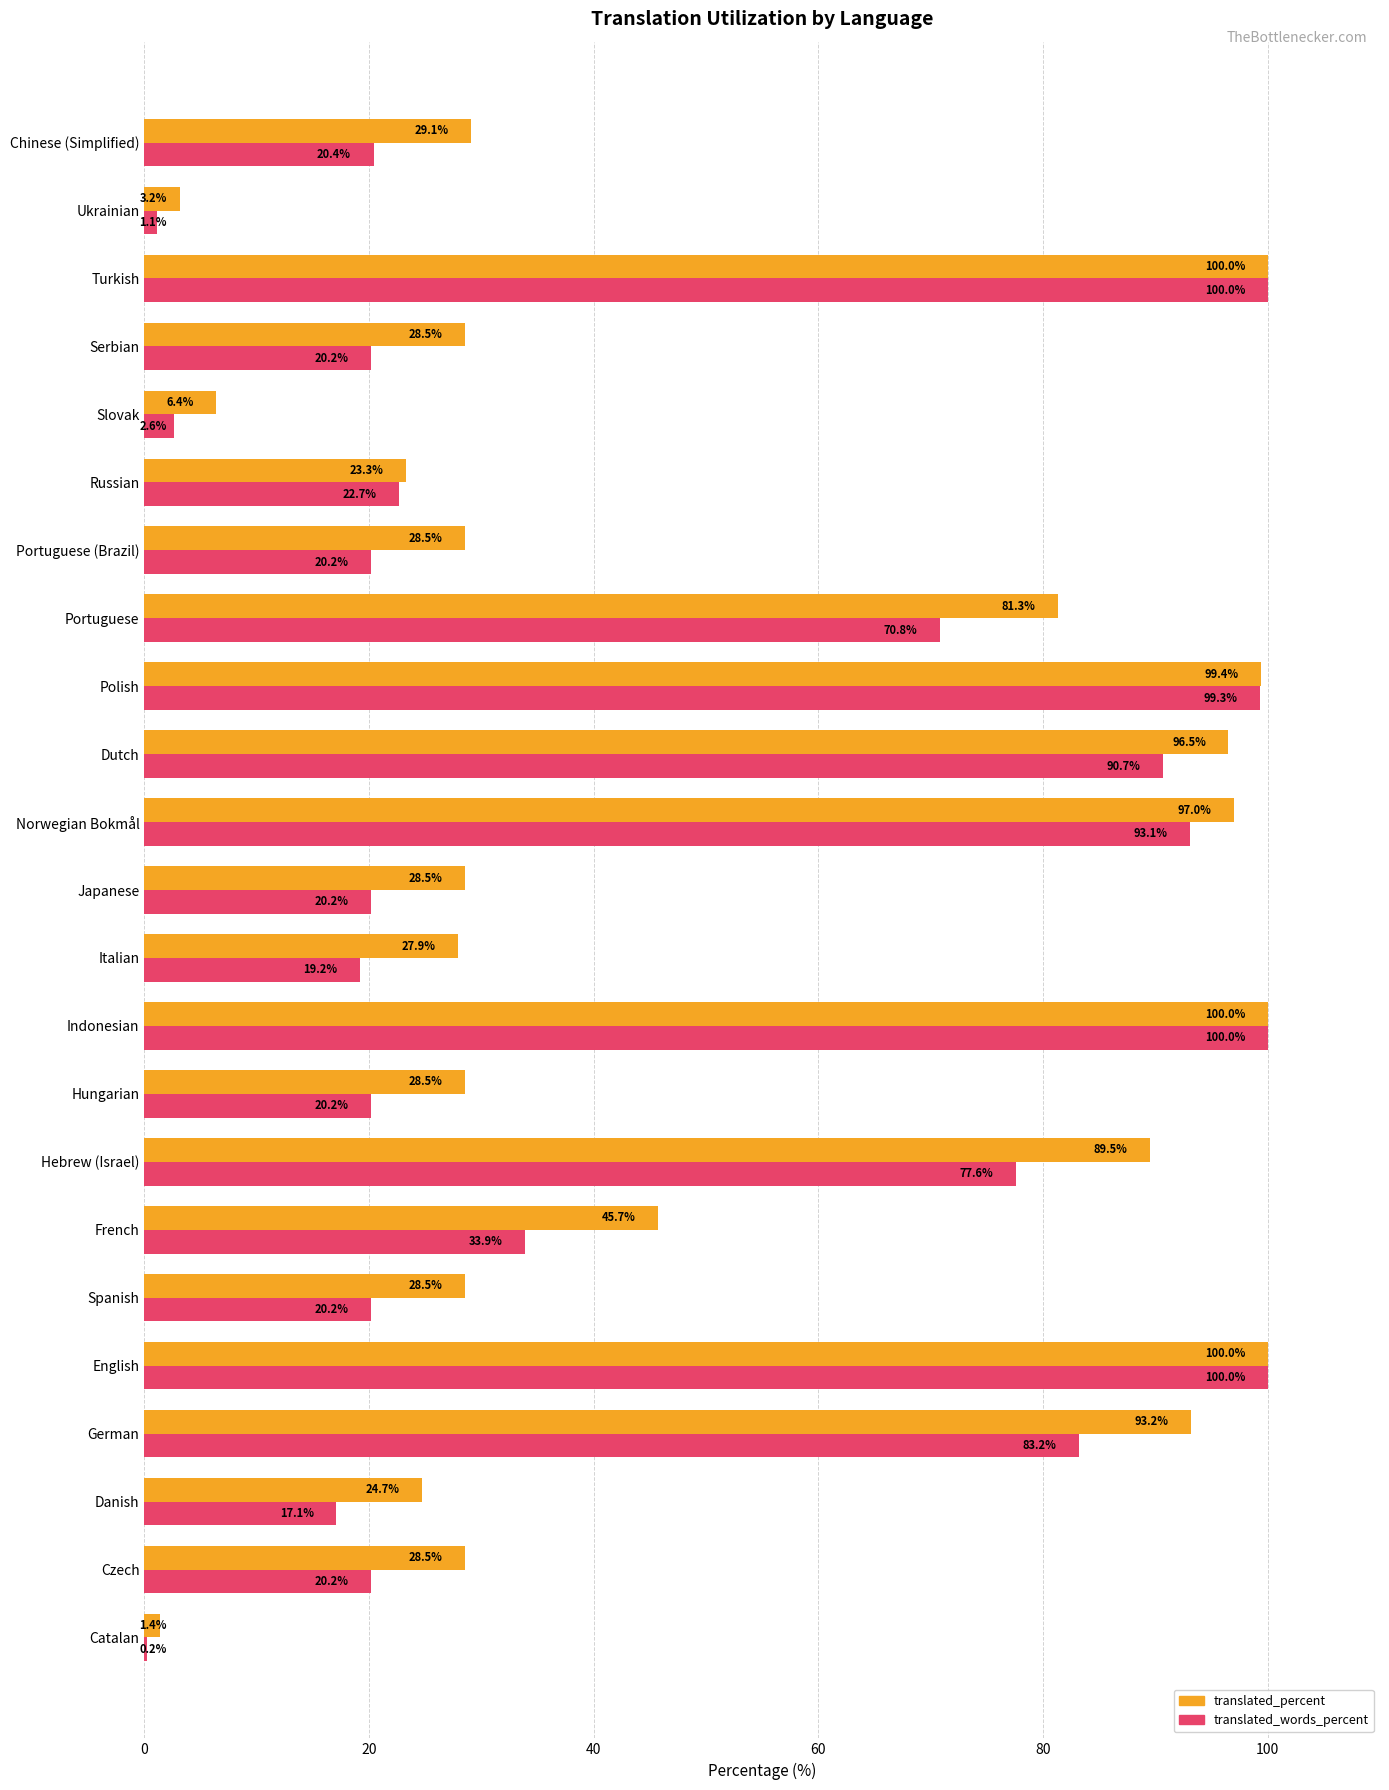

How many categories are shown in the chart?

23